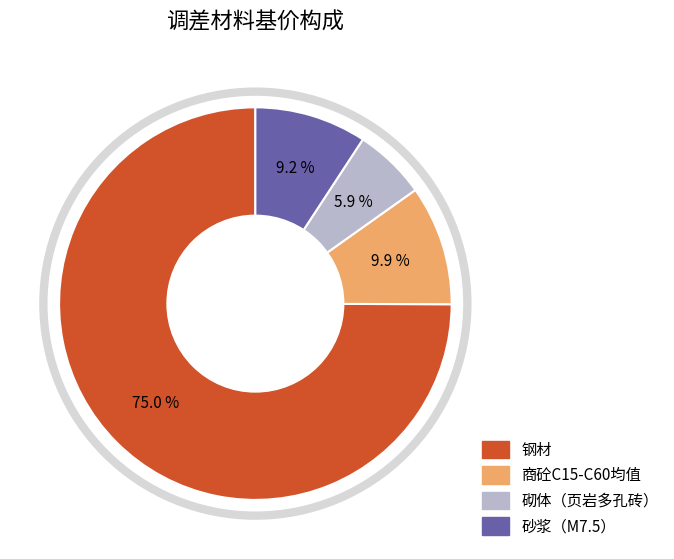

Is there a majority slice in this chart?

Yes